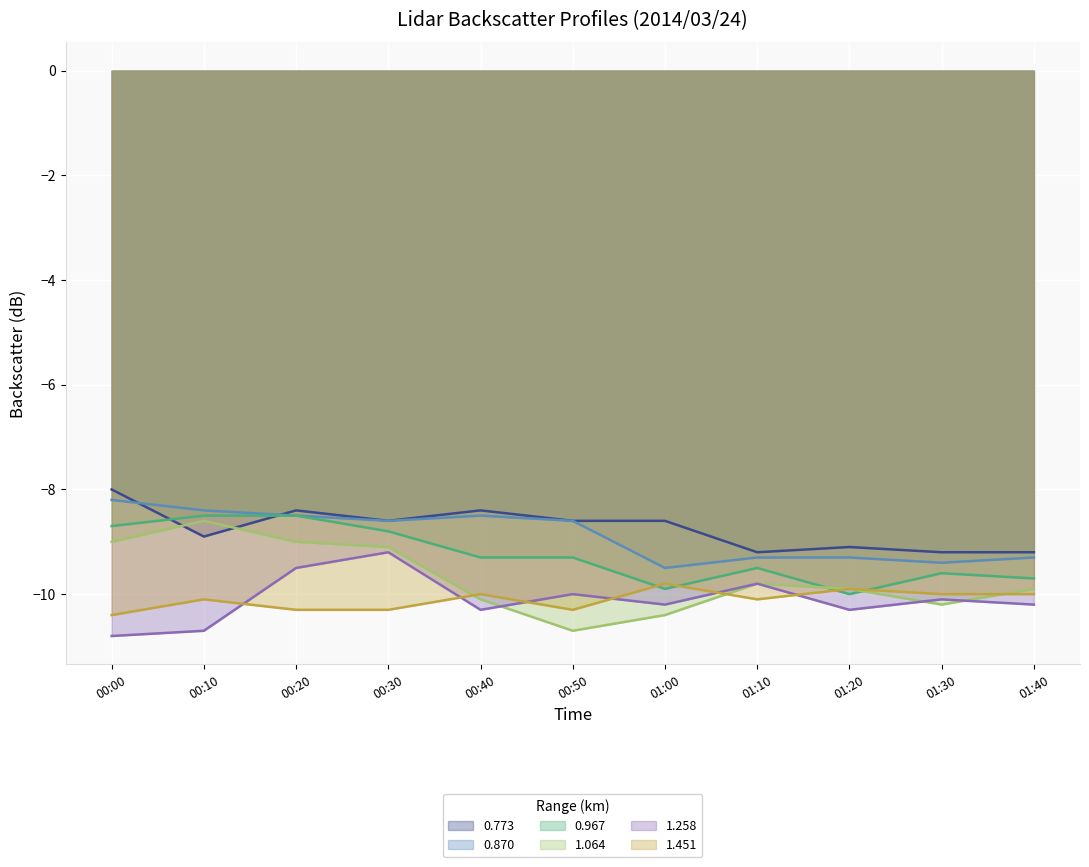

Which series has the largest range (max minus min)?

1.064